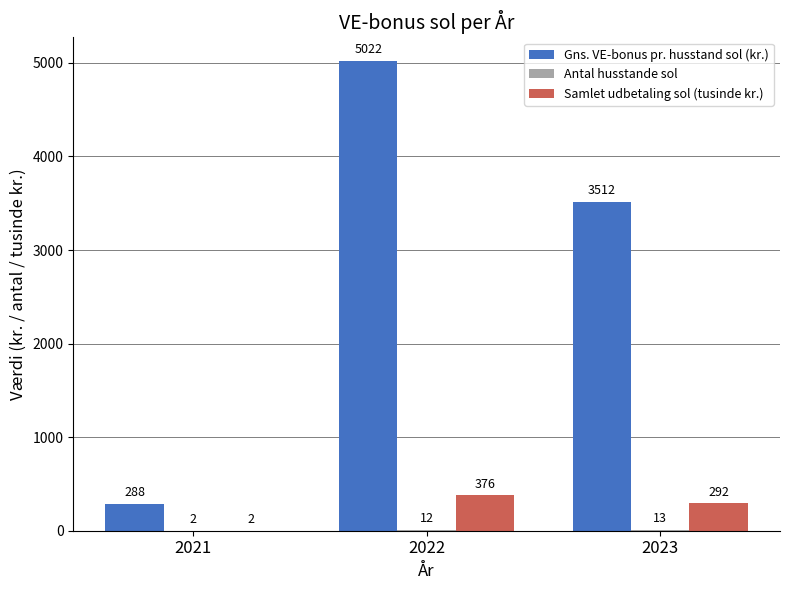

Does the chart contain stacked bars?

No